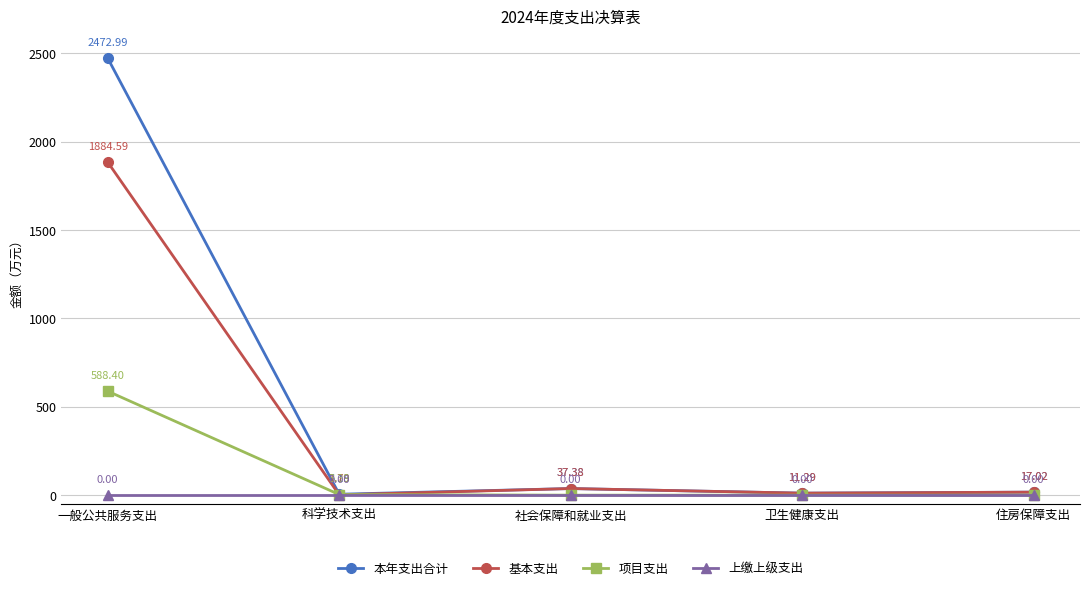

What is the difference between the highest and lowest values at 社会保障和就业支出?

37.4